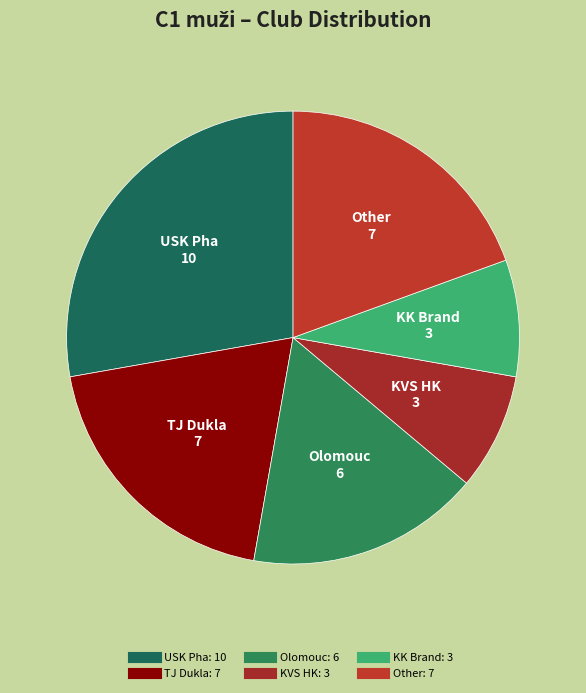

Does TJ Dukla represent more than half of the total?

No